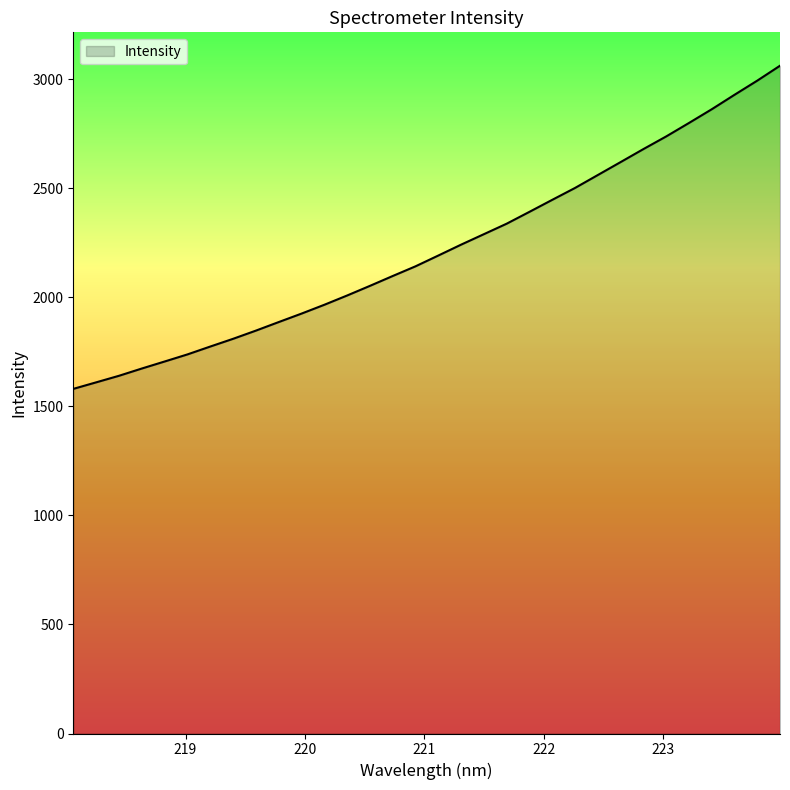

What is the smallest value displayed?

1580.1